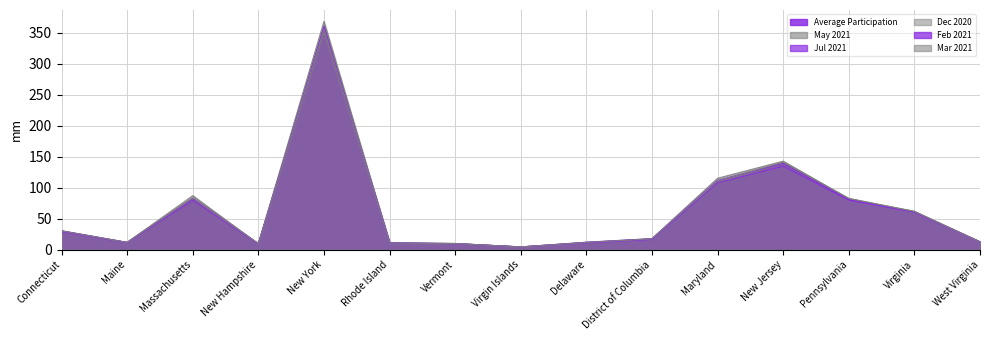

At which category does Dec 2020 reach its first local peak?

Massachusetts